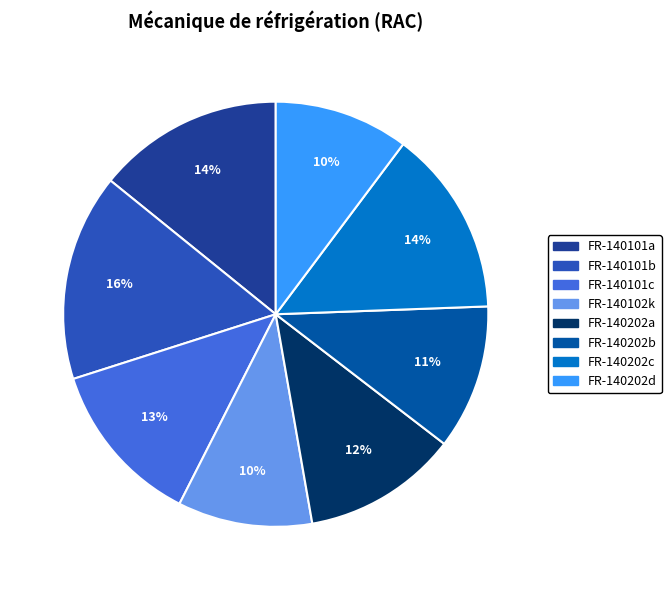

Approximately how many times larger is the value at FR-140101c compared to FR-140101a?

0.9